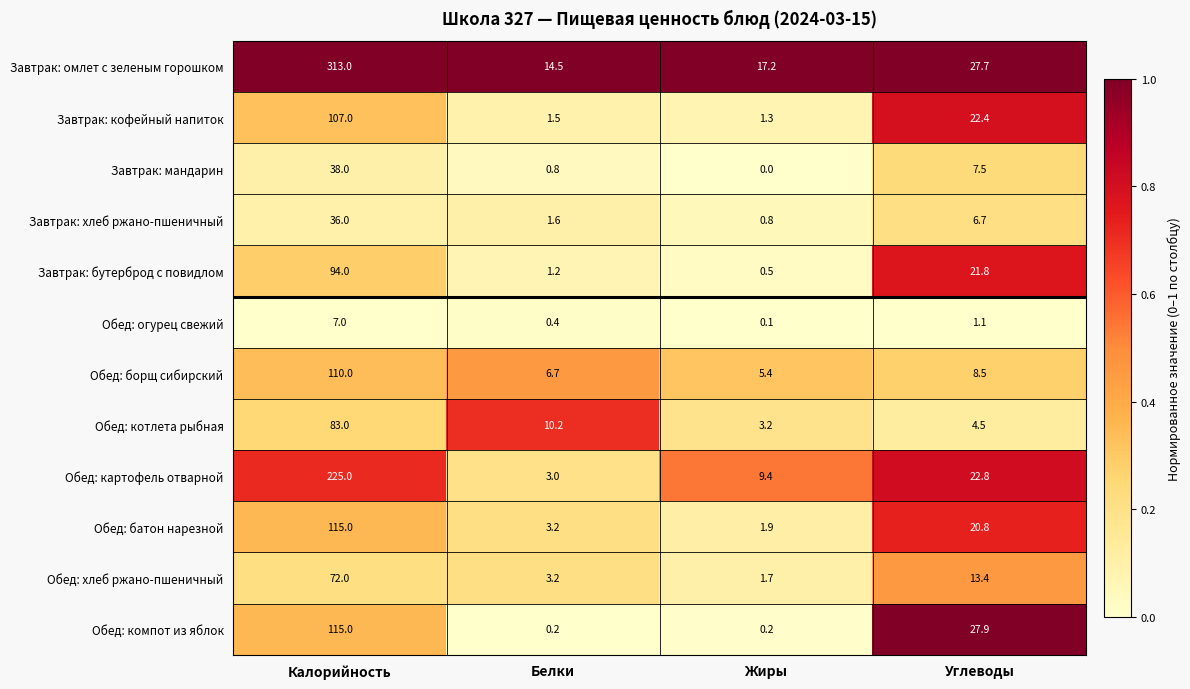

What is the spread (max minus min) of values at Калорийность?

306.0